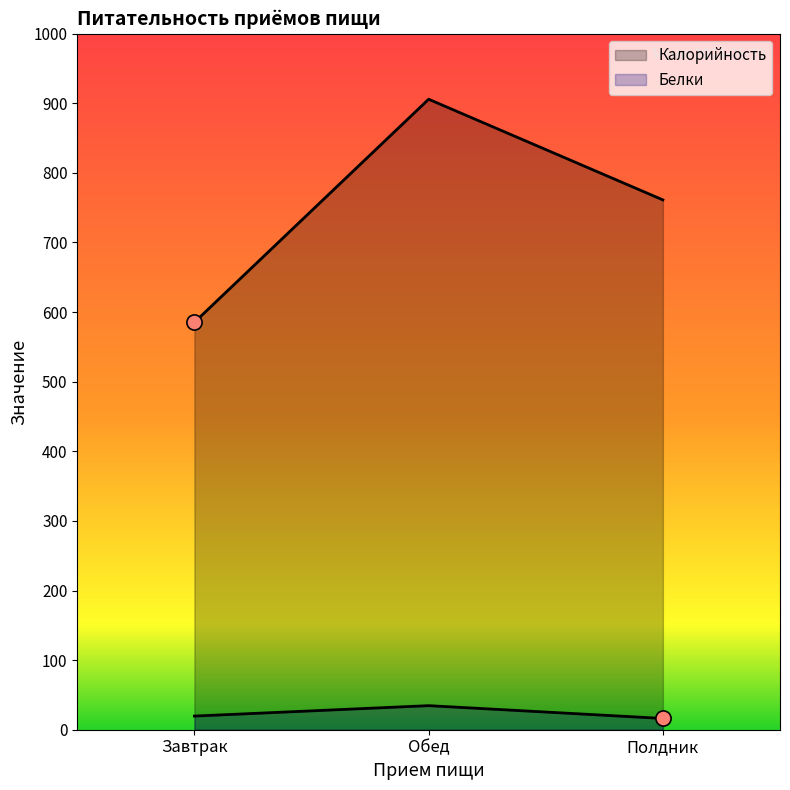

What are all the series names shown in the legend?

Калорийность, Белки